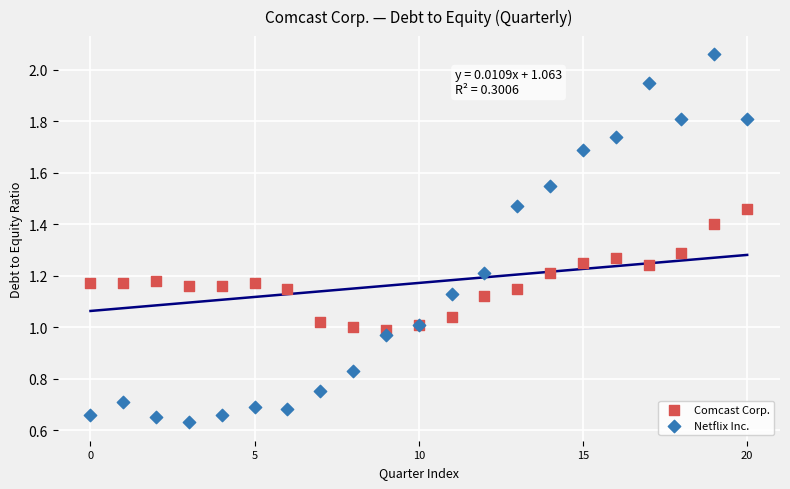

What are all the series names shown in the legend?

Comcast Corp., Netflix Inc.